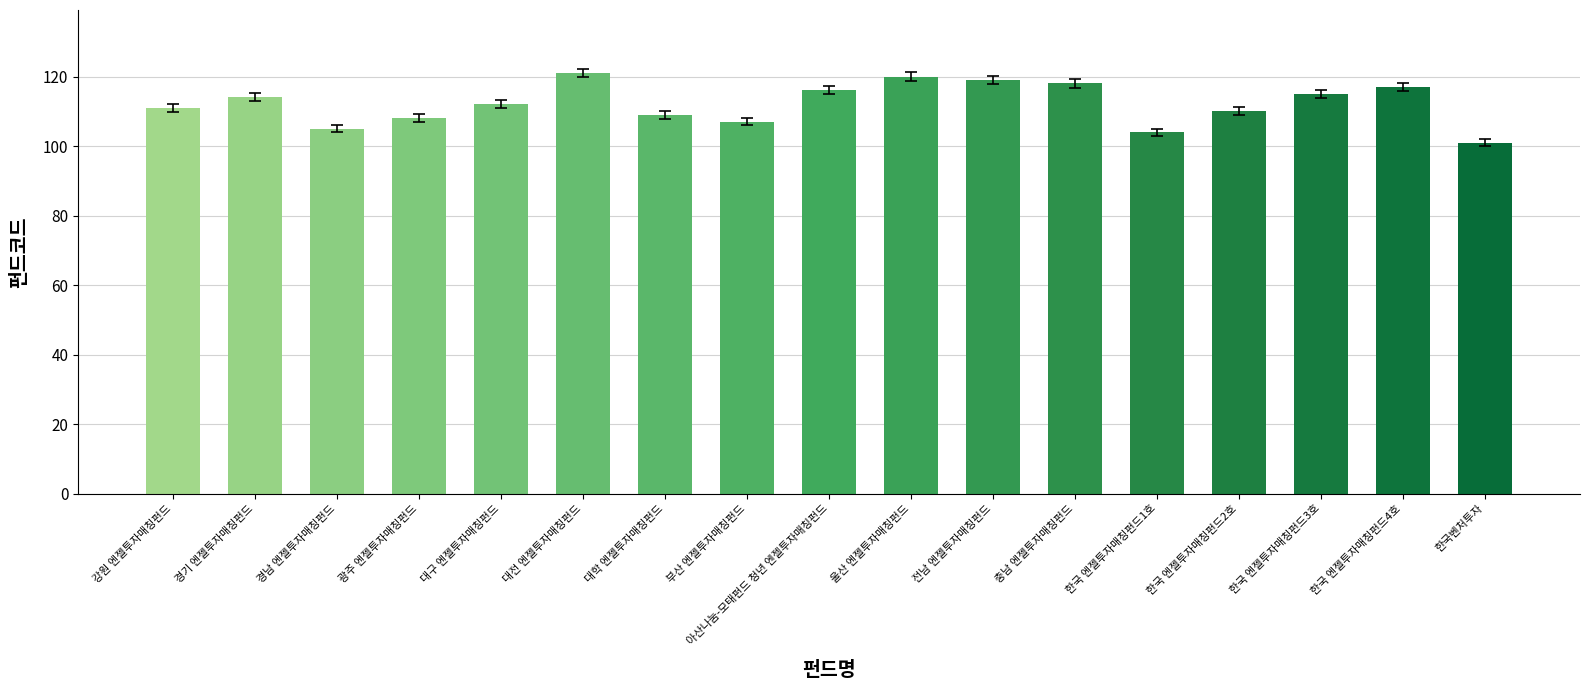

Read the value at 경기 엔젤투자매칭펀드.

114